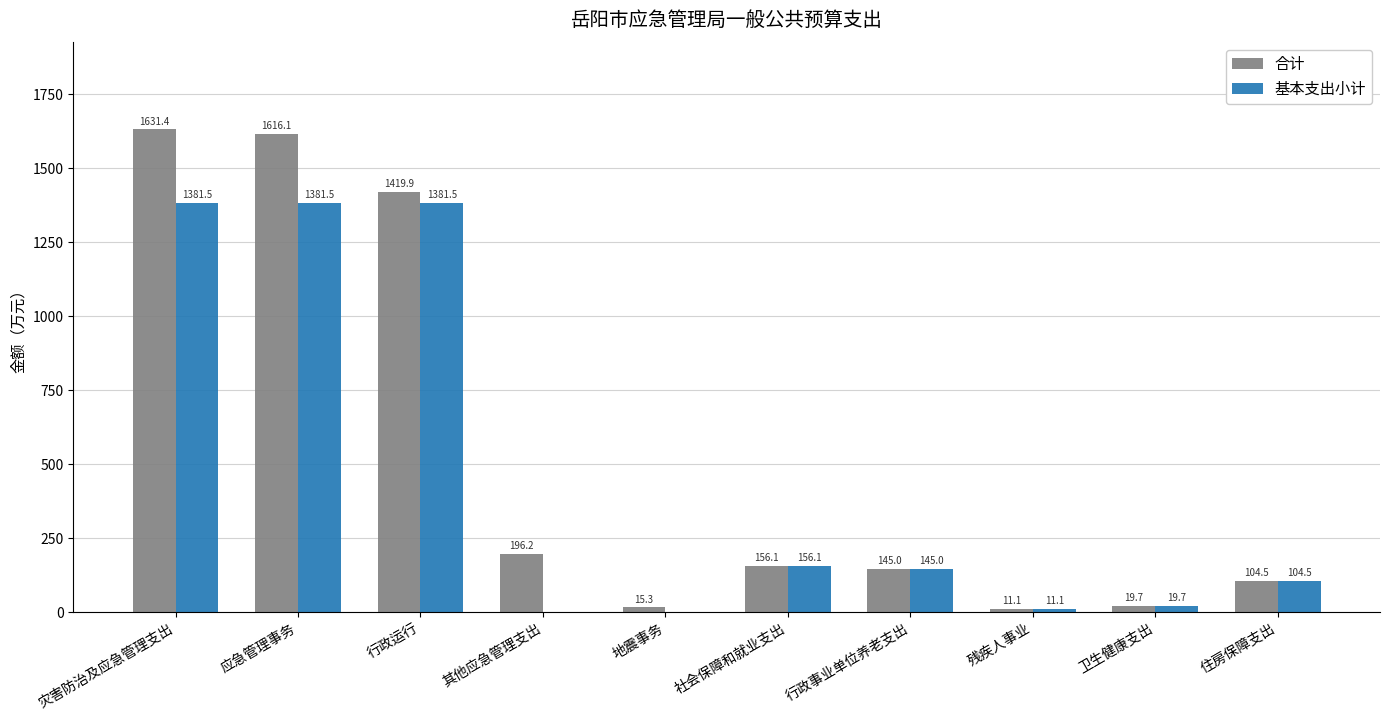

Is the value of 合计 at 残疾人事业 greater than the value of 基本支出小计 at 卫生健康支出?

No